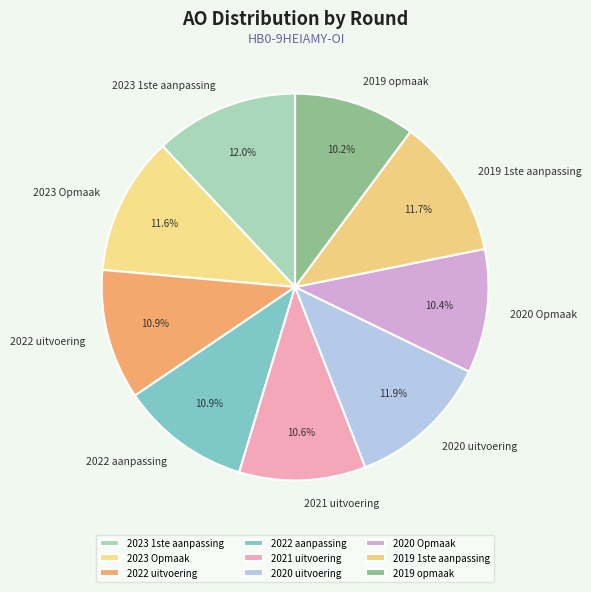

Count the number of slices in the pie.

9